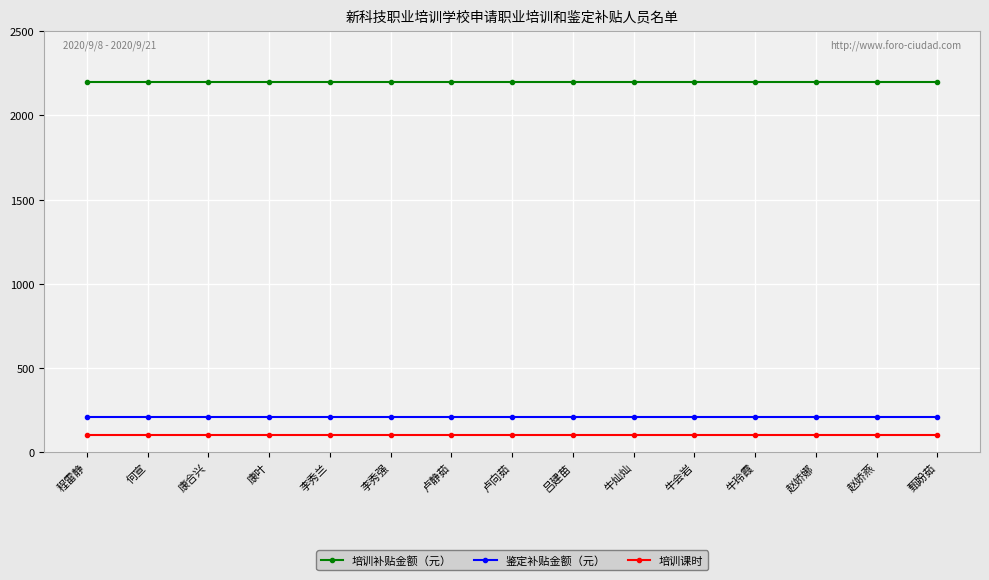

What is the difference between the highest and lowest values at 牛玲霞?

2100